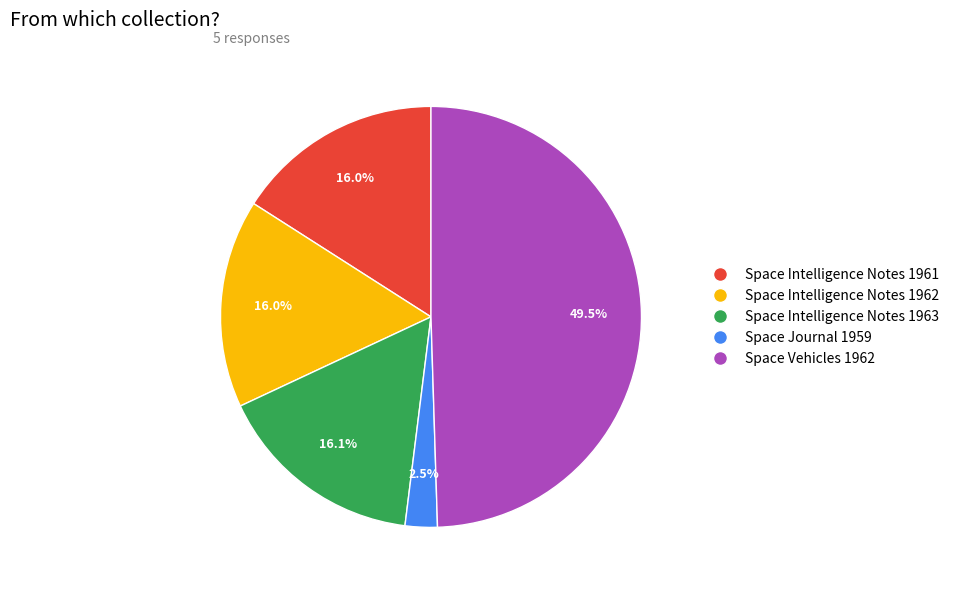

Do Space Intelligence Notes 1961 and Space Intelligence Notes 1963 together represent more than half of the pie?

No